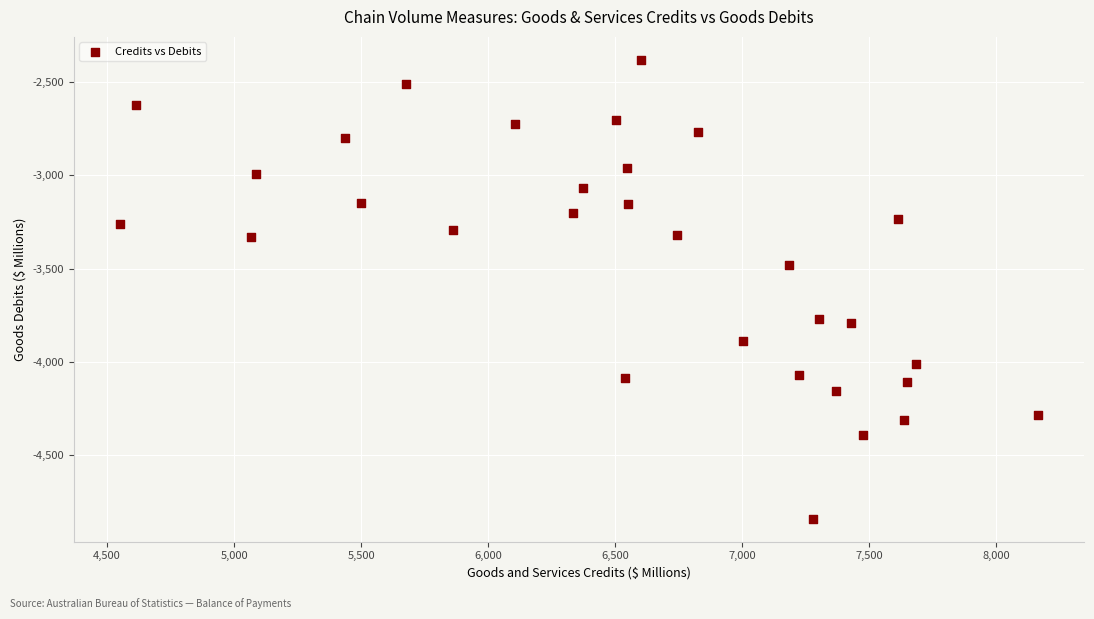

What Y value in the scatter plot is closest to -3611?

-3483